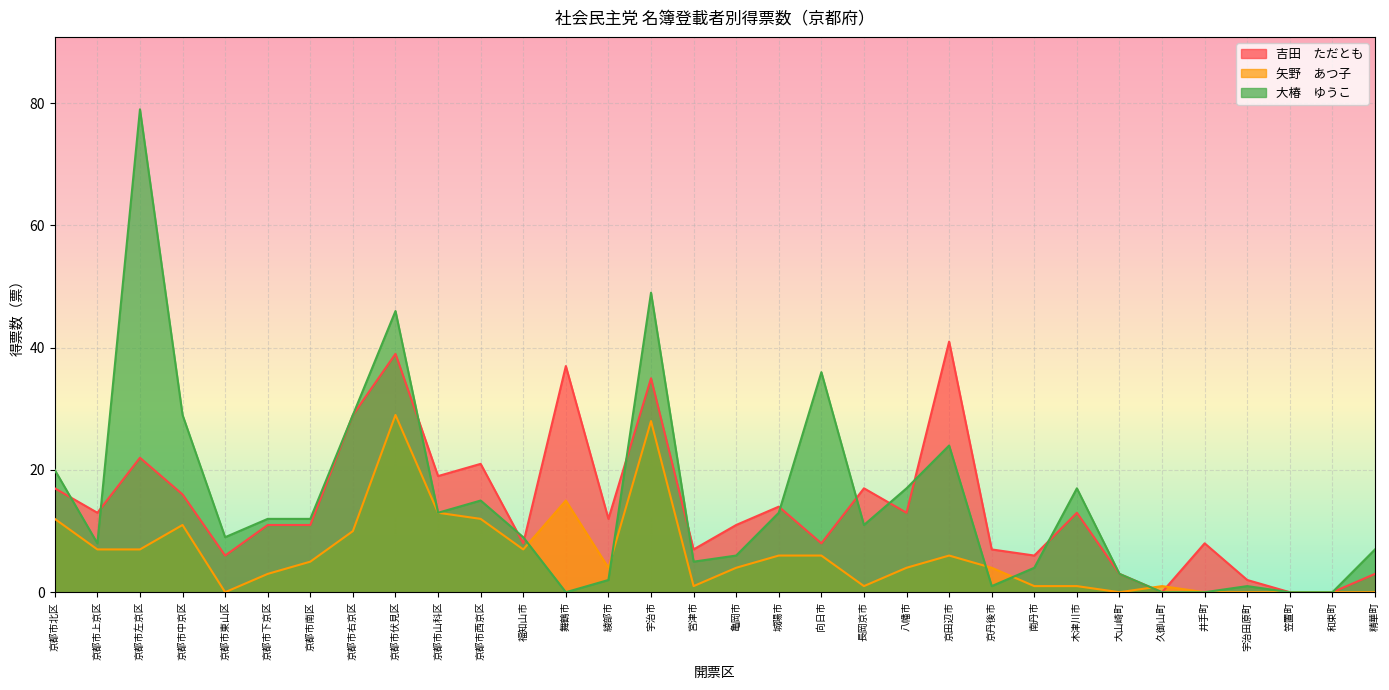

What is the difference between the maximum and minimum values in the 矢野　あつ子 series?

29